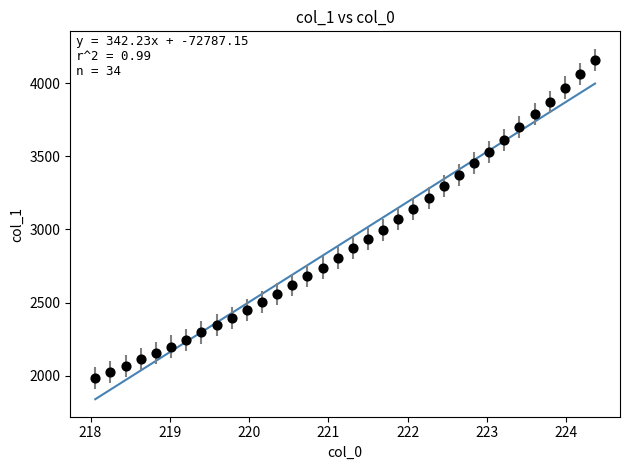

What is the range of X values (max minus min)?

6.3